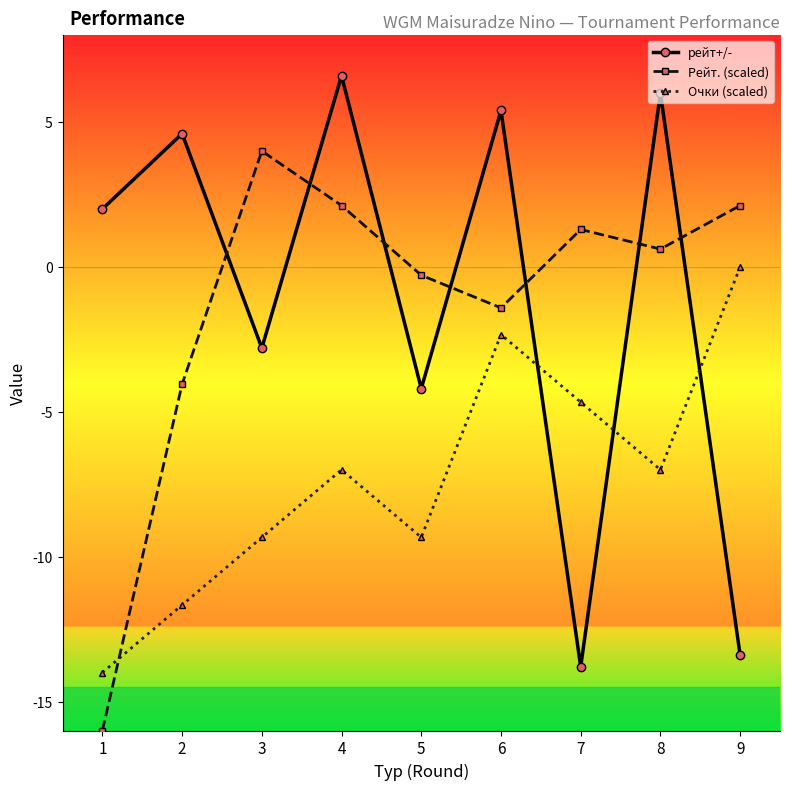

True or false: рейт+/- and Очки (scaled) intersect in this chart.

True